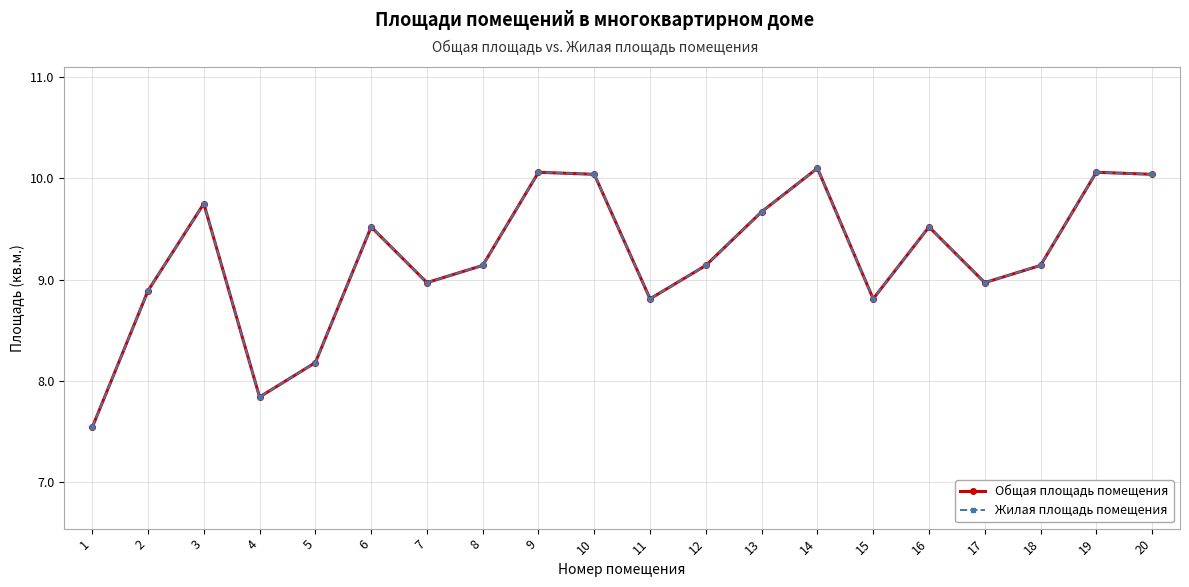

How many lines are shown in the chart?

2